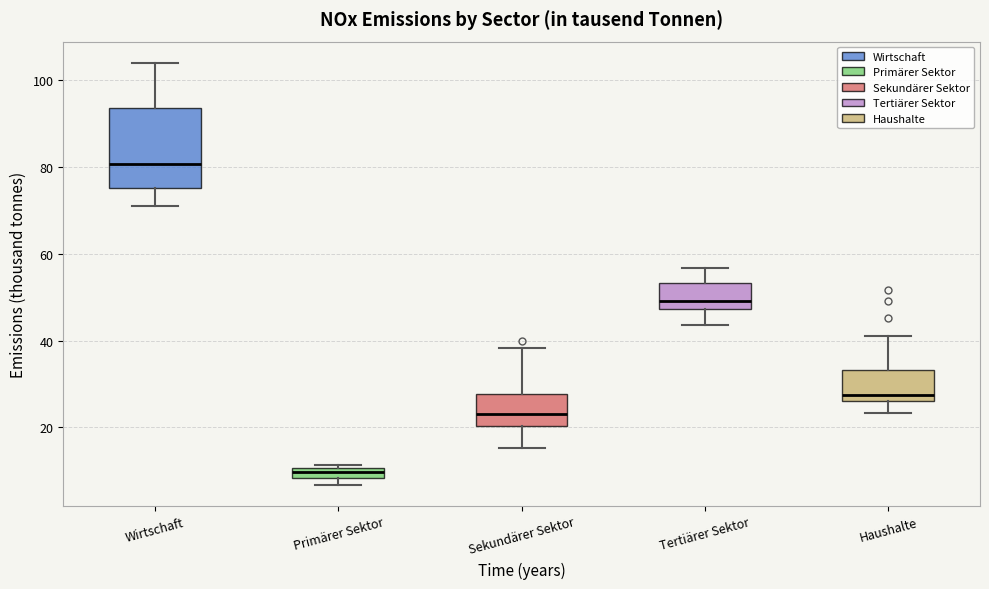

Which box's median line is the lowest?

Primärer Sektor